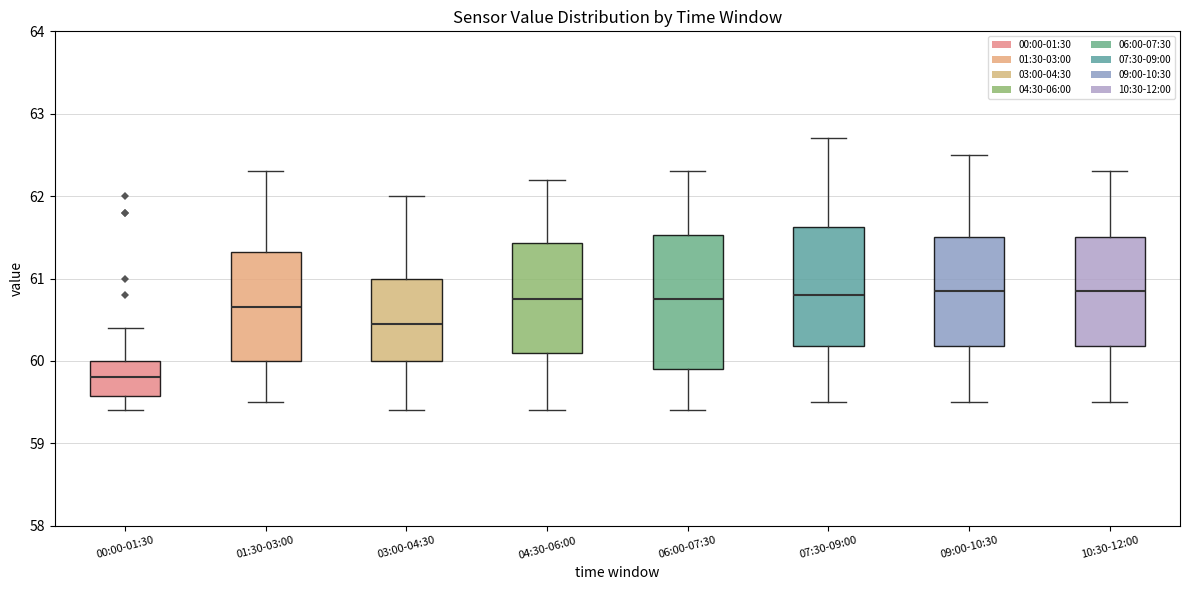

Reading left to right, read every box against the y-axis: the position of its median line, the range the box covers, and the ends of its whiskers. The values are not printed on the chart, so give them approximately, as read against the axis.

00:00-01:30: median 59.8, box 59.6 to 60.0, whiskers 59.4 to 60.4
01:30-03:00: median 60.7, box 60.0 to 61.3, whiskers 59.5 to 62.3
03:00-04:30: median 60.5, box 60.0 to 61.0, whiskers 59.4 to 62.0
04:30-06:00: median 60.8, box 60.1 to 61.4, whiskers 59.4 to 62.2
06:00-07:30: median 60.8, box 59.9 to 61.5, whiskers 59.4 to 62.3
07:30-09:00: median 60.8, box 60.2 to 61.6, whiskers 59.5 to 62.7
09:00-10:30: median 60.9, box 60.2 to 61.5, whiskers 59.5 to 62.5
10:30-12:00: median 60.9, box 60.2 to 61.5, whiskers 59.5 to 62.3